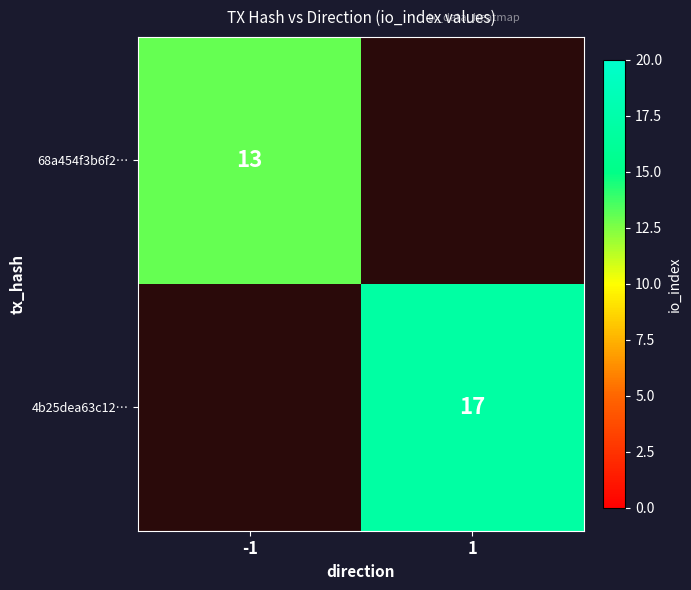

The 4b25dea63c12… series shows 17 at 1. True or false?

True